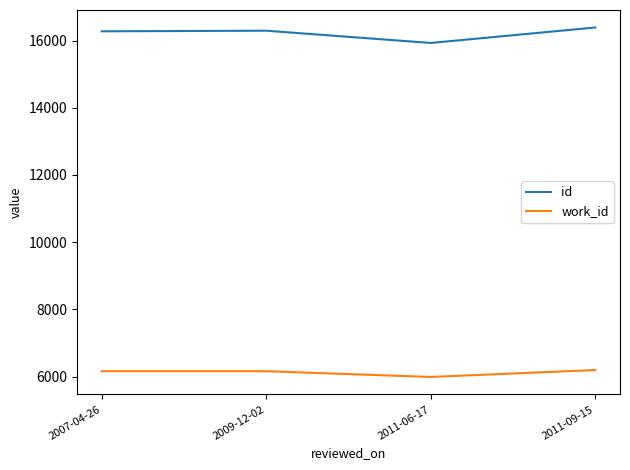

What is the difference between the maximum and minimum values in the work_id series?

206